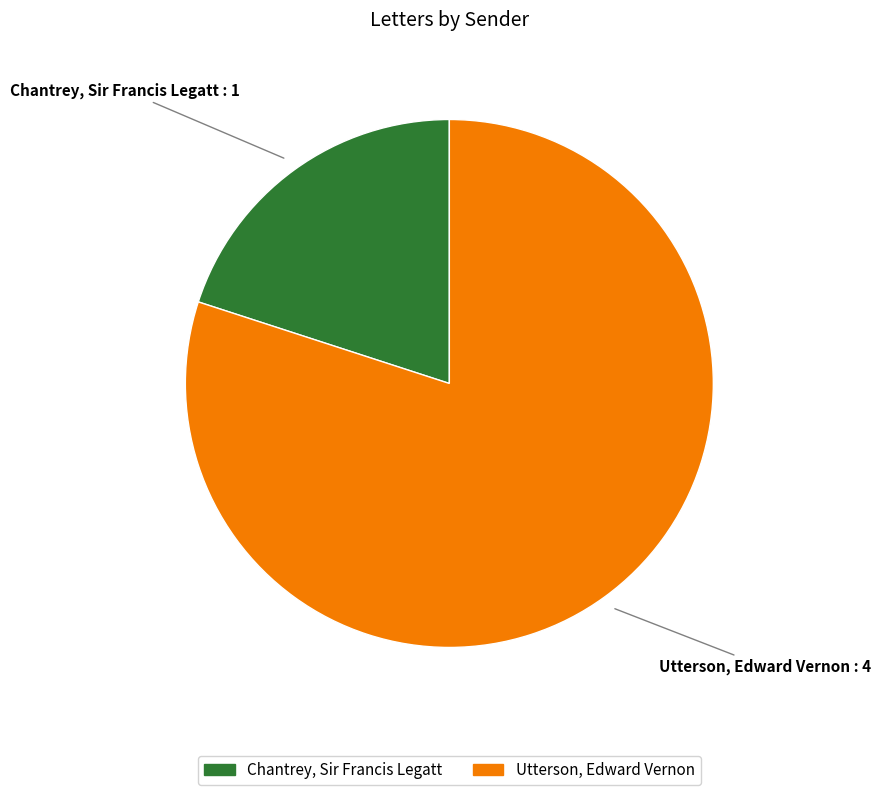

Count the number of slices in the pie.

2